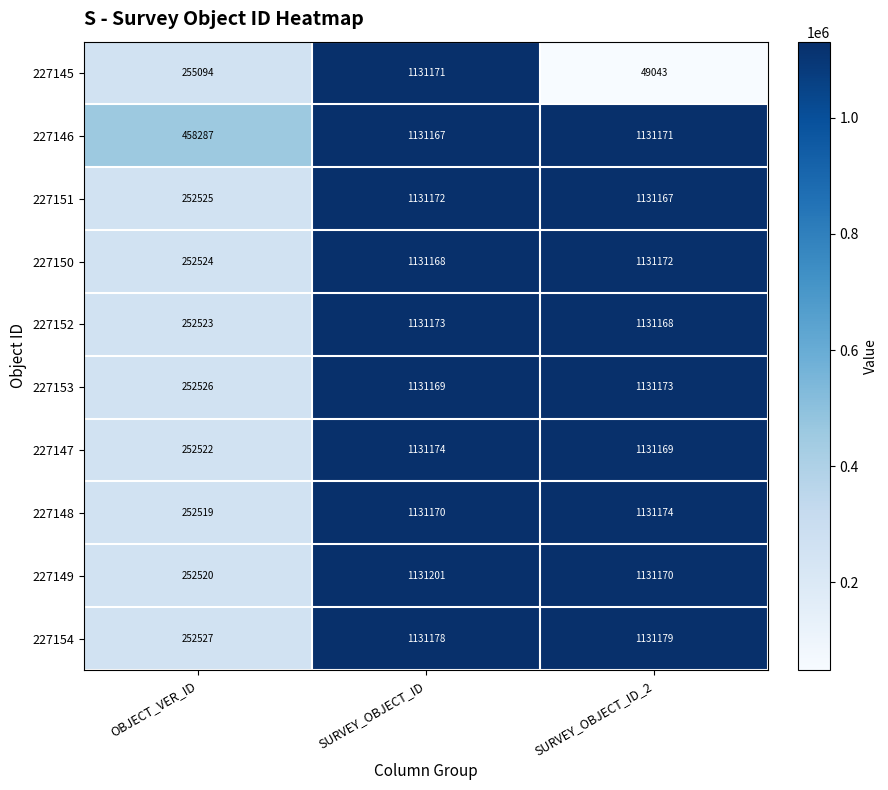

True or false: 227149 has a value of 722824 at SURVEY_OBJECT_ID.

False